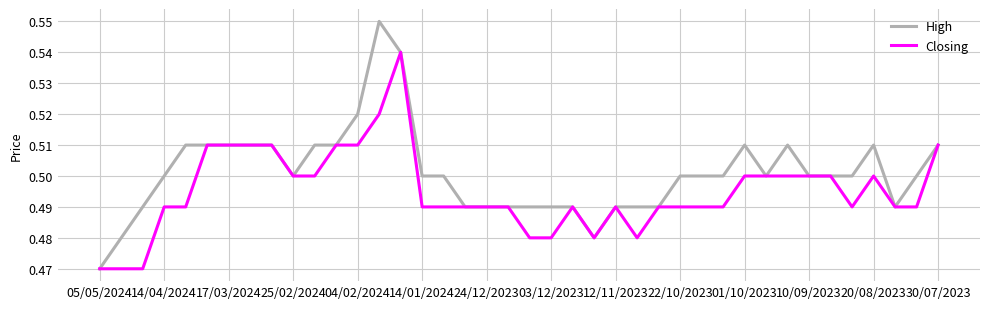

List the series in order of their overall mean, highest first.

High, Closing